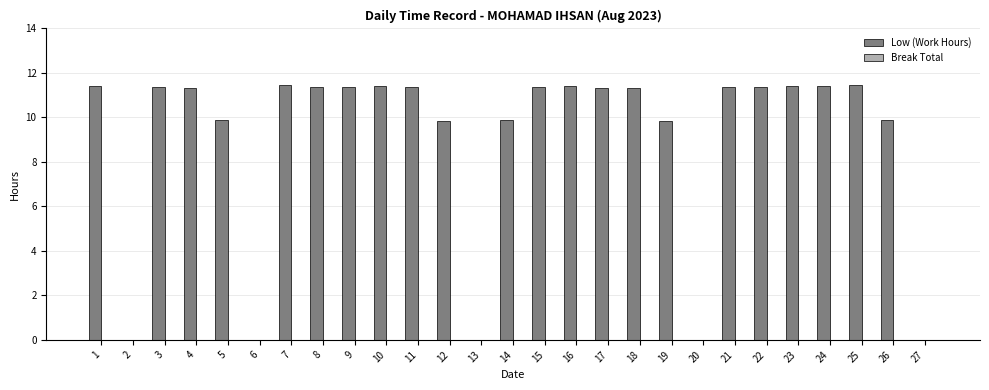

What is the ratio of the value at 25 to the value at 22?

1.0